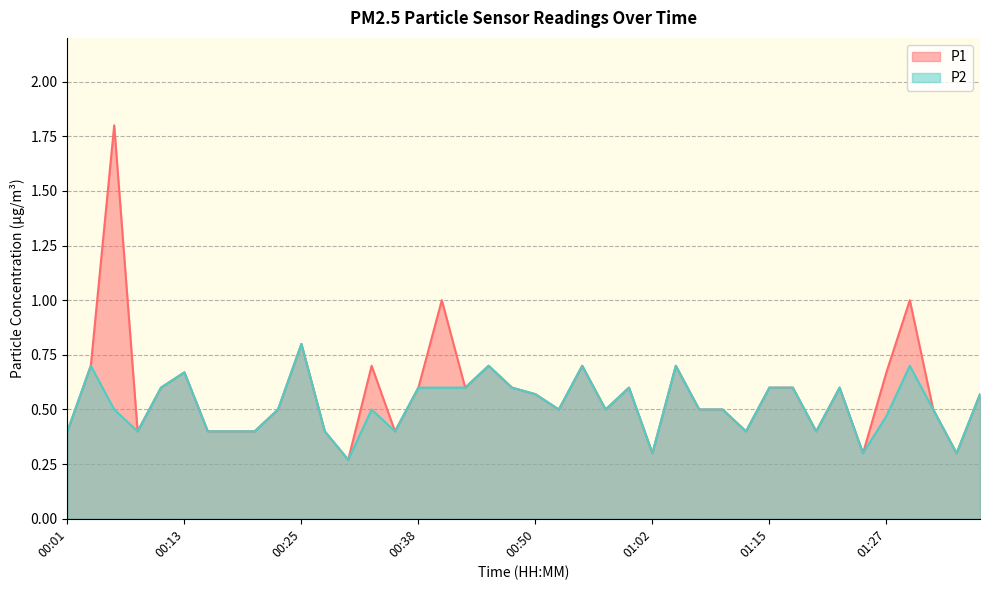

Rank the categories by P2 value from lowest to highest.

00:30, 01:02, 01:25, 01:34, 00:01, 00:08, 00:15, 00:18, 00:20, 00:28, 00:35, 01:12, 01:20, 01:27, 00:06, 00:23, 00:33, 00:52, 00:57, 01:07, 01:10, 01:32, 00:50, 01:37, 00:11, 00:38, 00:40, 00:42, 00:47, 01:00, 01:15, 01:17, 01:22, 00:13, 00:03, 00:45, 00:55, 01:05, 01:29, 00:25